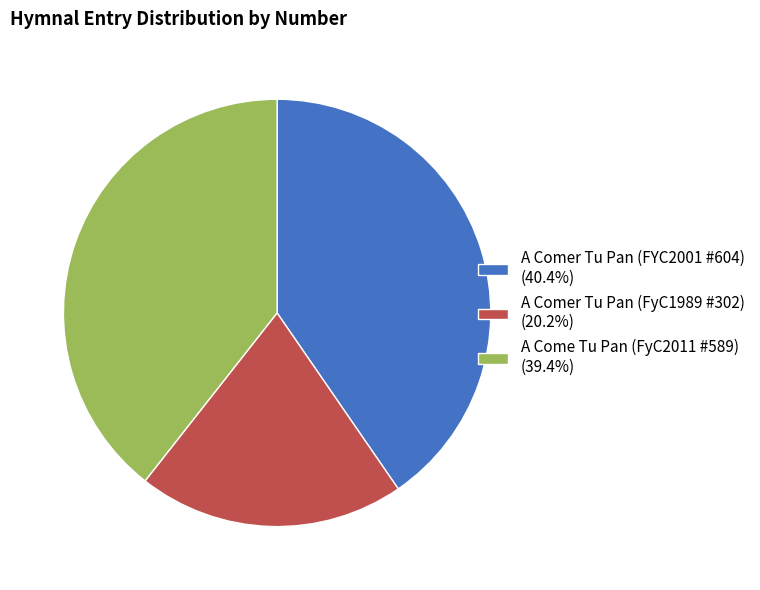

Do A Comer Tu Pan (FyC1989 #302) and A Come Tu Pan (FyC2011 #589) together represent more than half of the pie?

Yes